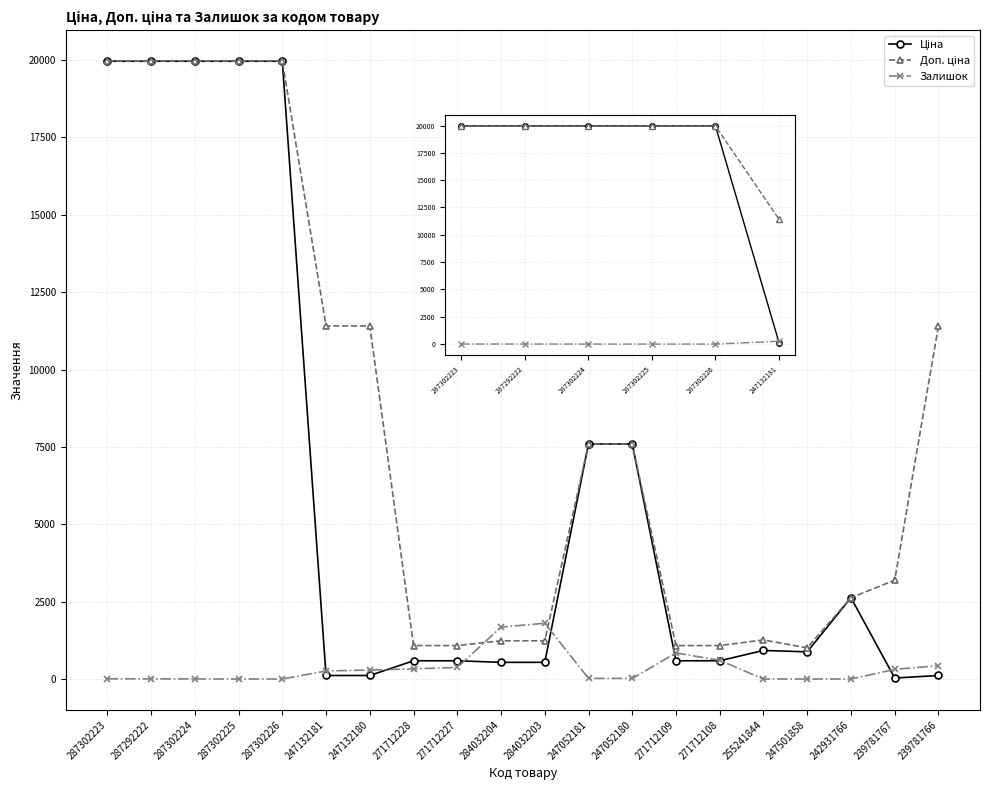

What is the value of the Залишок point at the 3rd from the left?

3.0